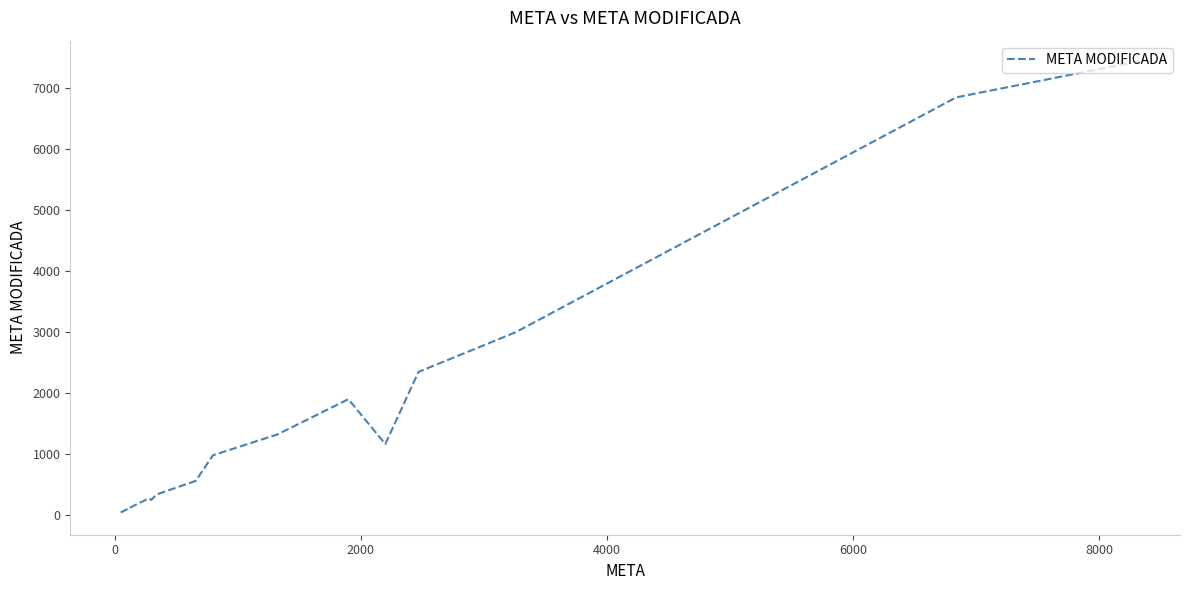

How many lines are shown in the chart?

1